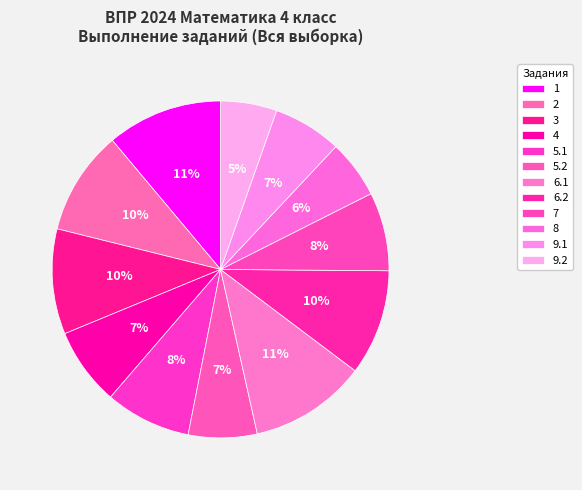

To the nearest percent, what portion does 7 represent?

8%